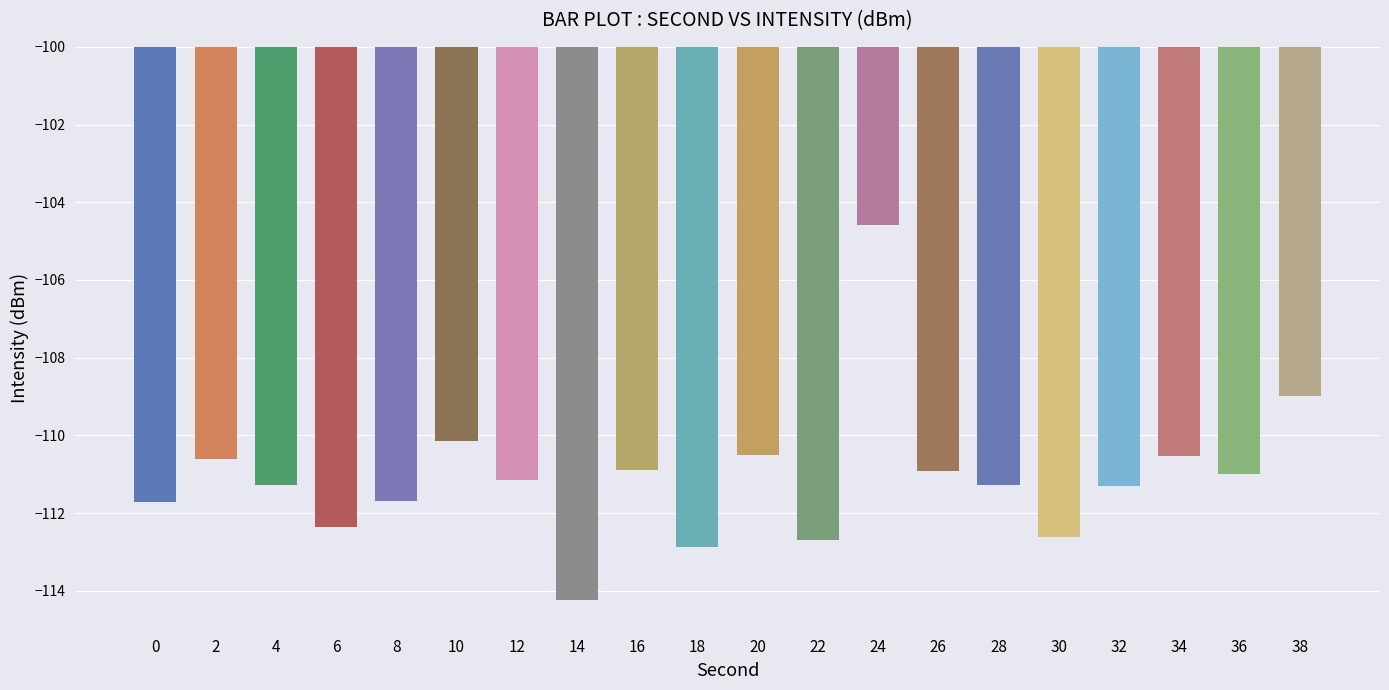

What is the sum of the values at 14 and 22?

-226.9